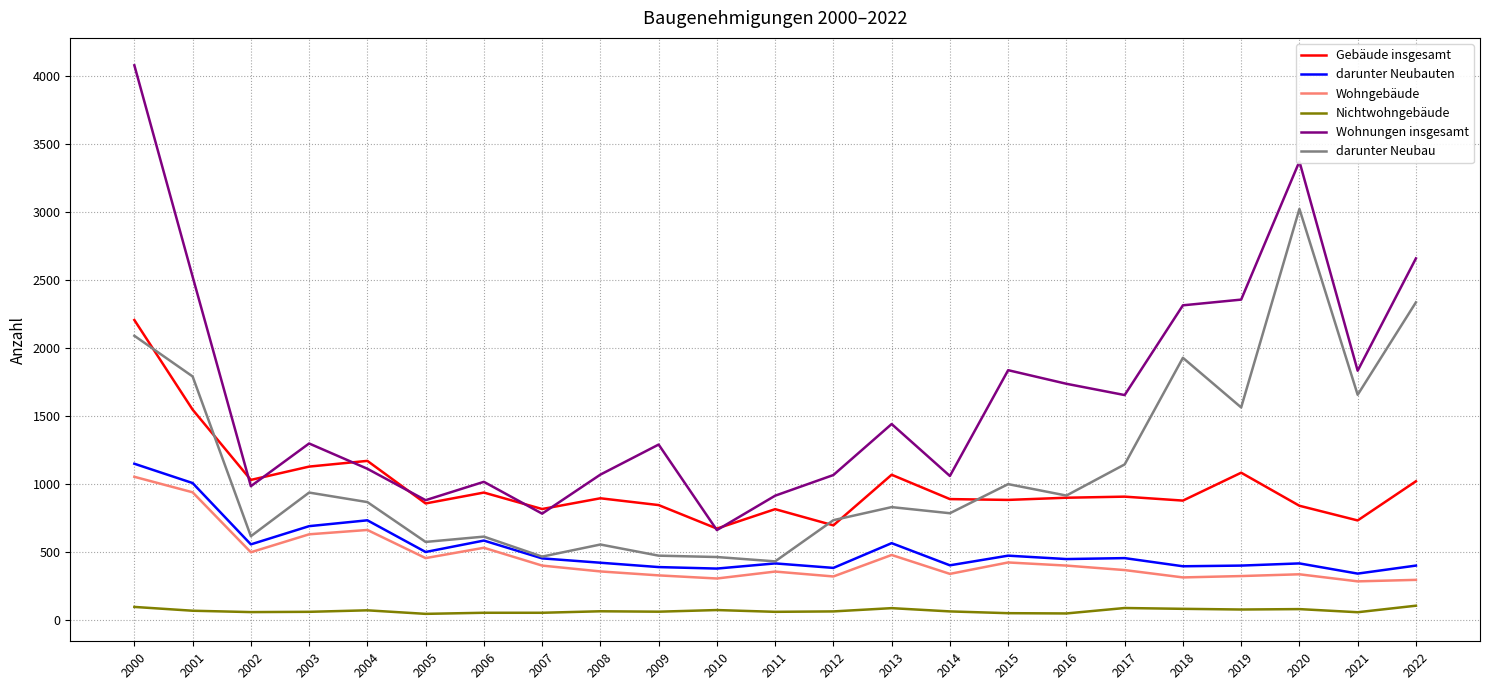

How many lines are shown in the chart?

6